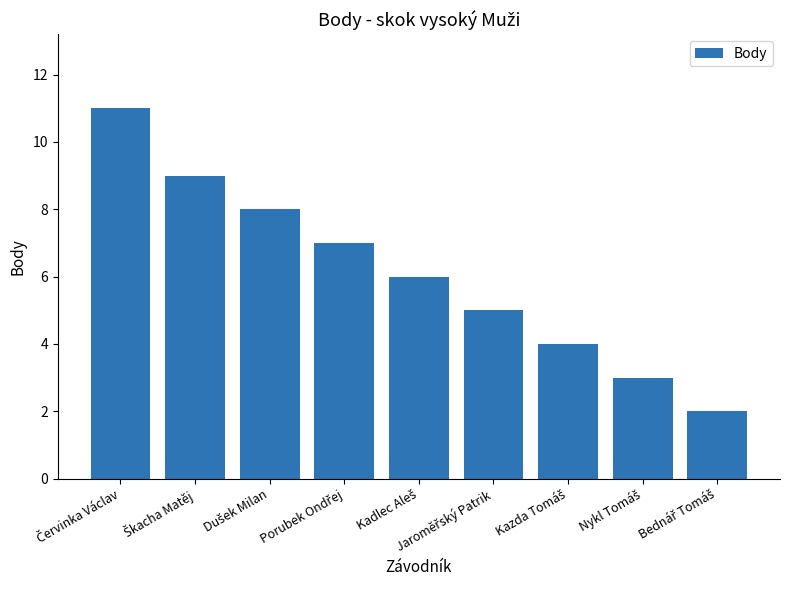

What is the maximum value shown in the chart?

11